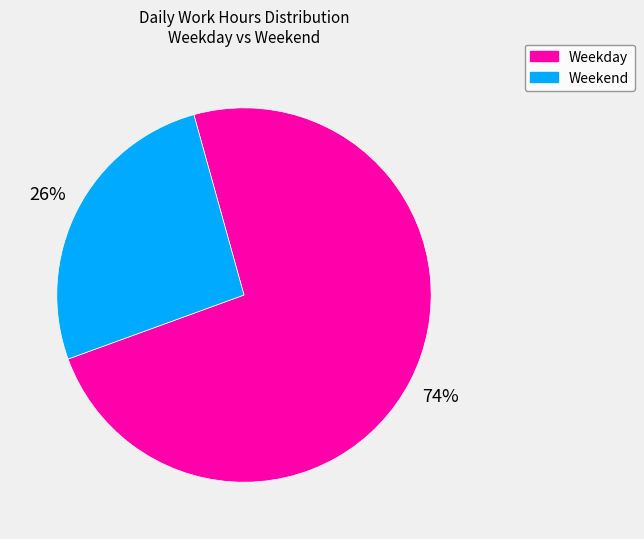

Rank the categories by value from highest to lowest.

Weekday, Weekend